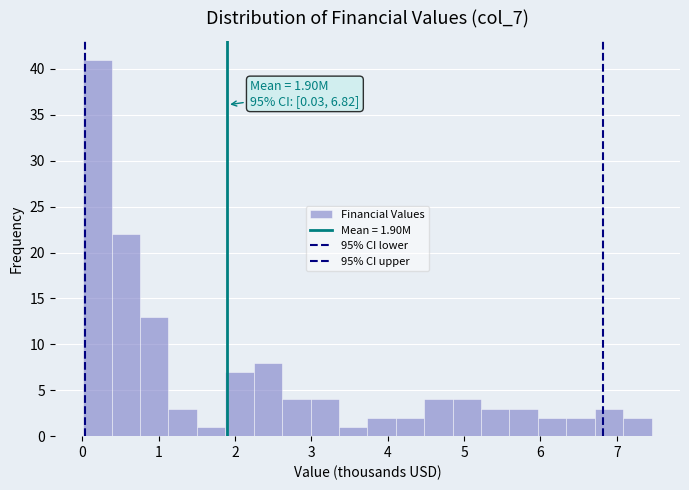

Read against the x-axis, roughly where is the centre of the tallest bar?

0.2